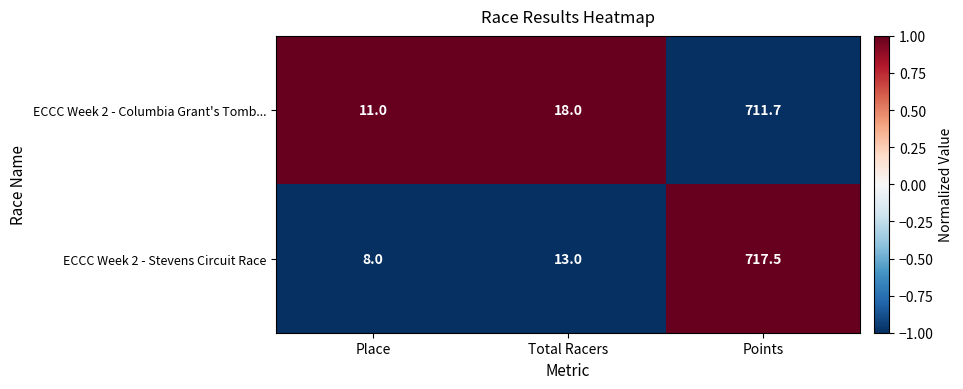

At which category does the chart reach its minimum across all series?

Place